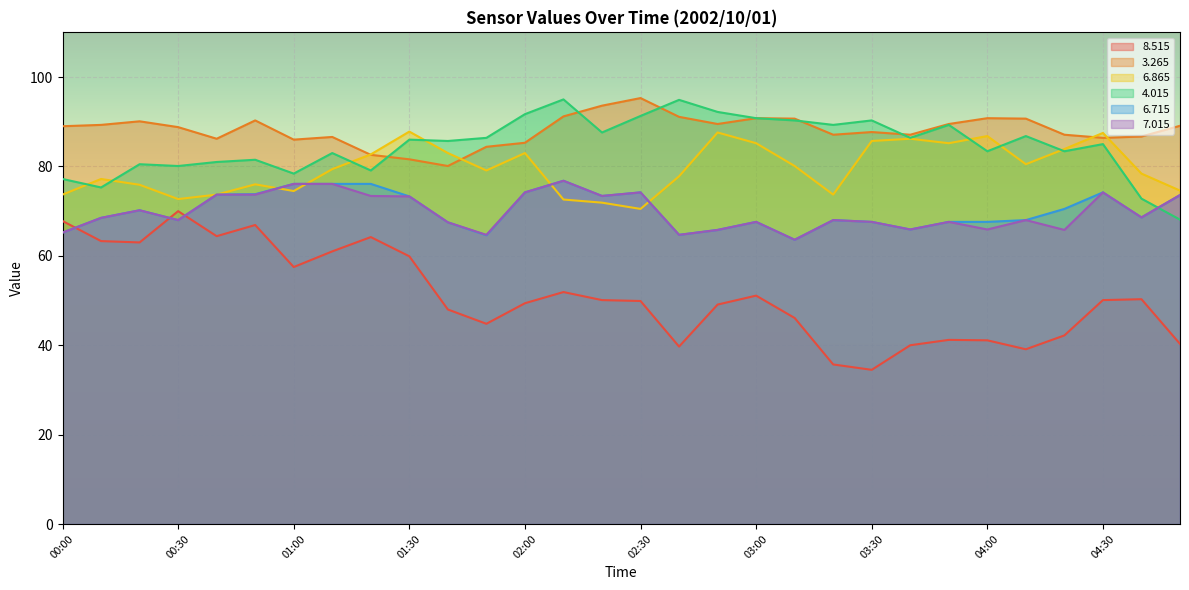

What is the total value across all series at 02:00?

457.8